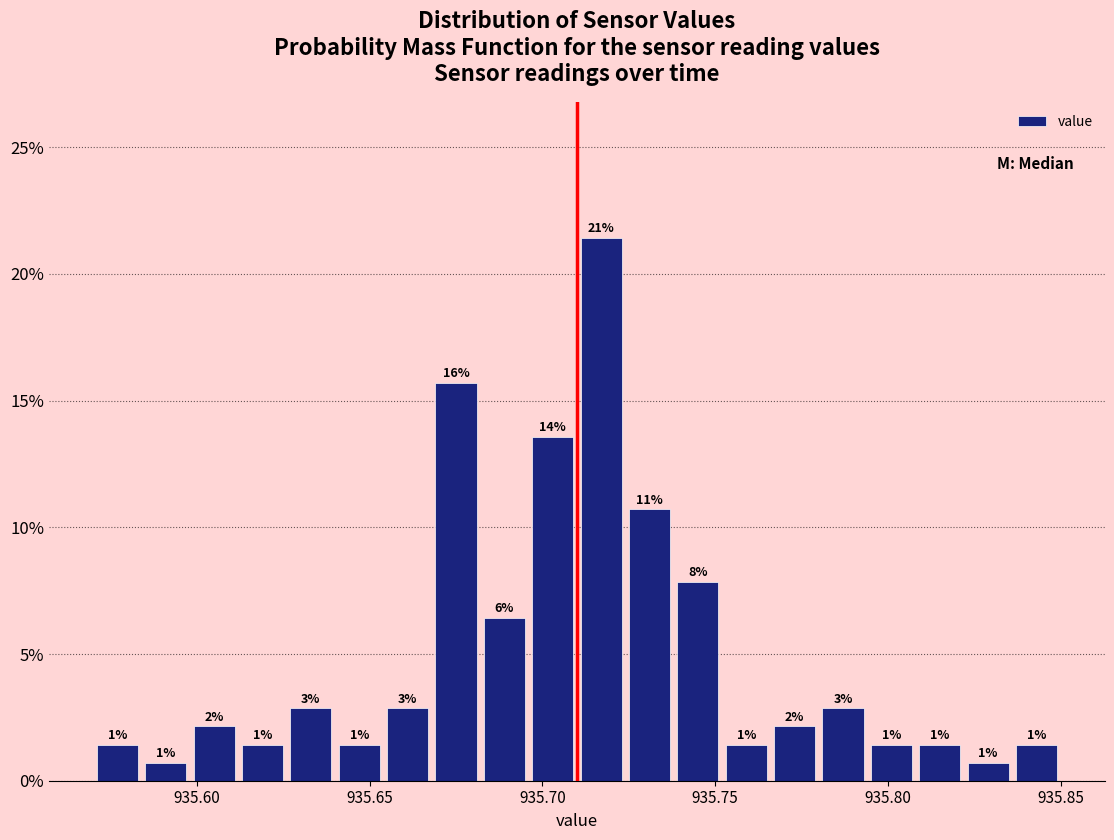

Around what value on the x-axis is the tallest bar? Give the approximate position of its centre, as read against the axis.

935.715